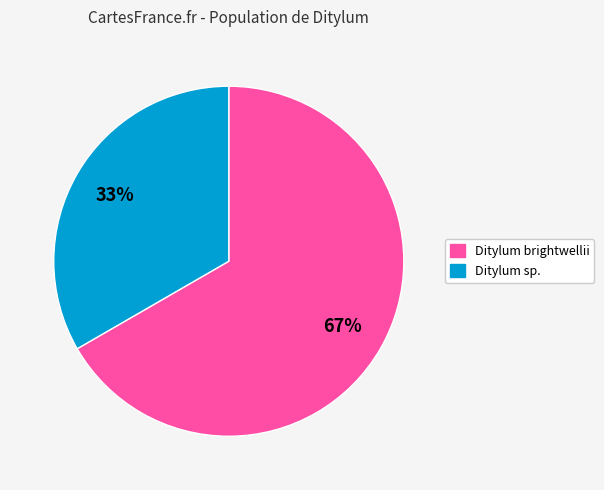

To the nearest percent, what is the average slice percentage?

50%